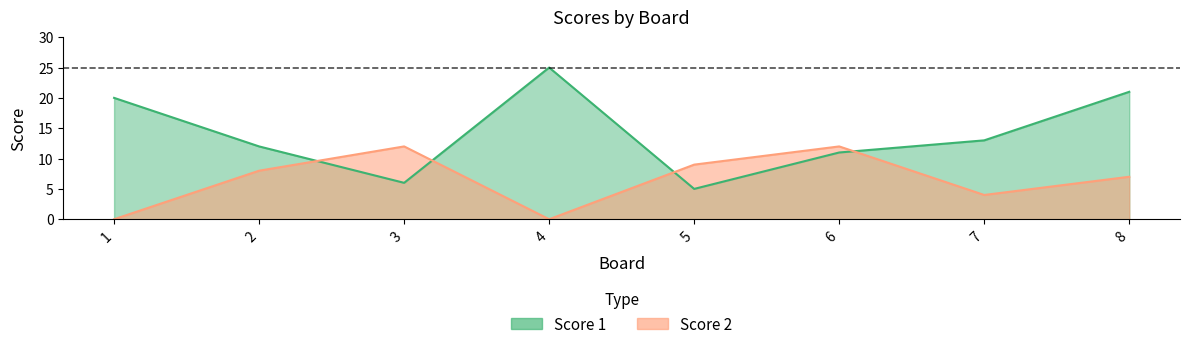

What is the difference between the Score 1 values at 3 and 1?

14